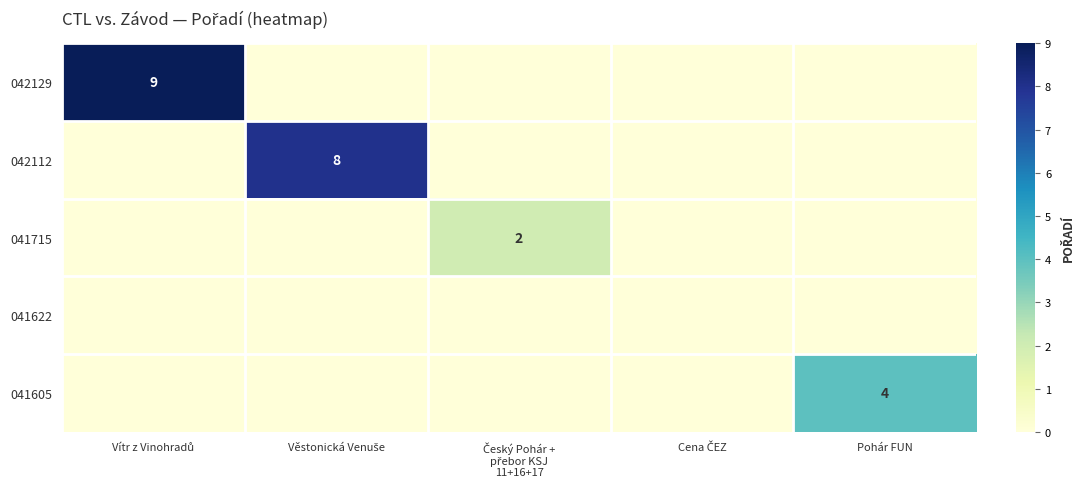

Which series has the widest spread of values?

042129